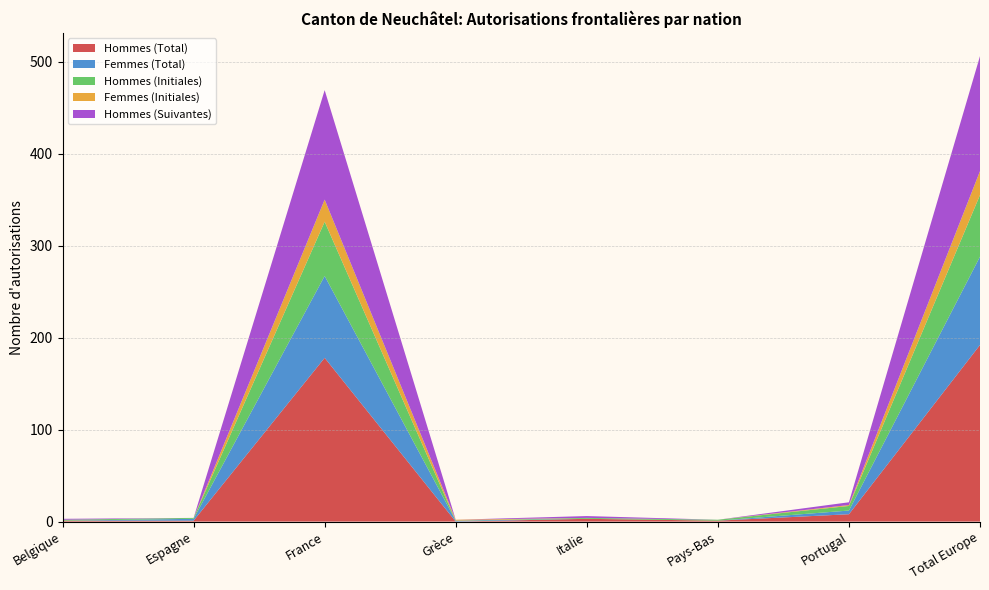

Reading left to right, list all the values displayed in this chart.

Hommes (Total): Belgique=1	Espagne=1	France=178	Grèce=0	Italie=3	Pays-Bas=1	Portugal=8	Total Europe=192
Femmes (Total): Belgique=0	Espagne=2	France=89	Grèce=1	Italie=0	Pays-Bas=0	Portugal=4	Total Europe=96
Hommes (Initiales): Belgique=1	Espagne=1	France=59	Grèce=0	Italie=1	Pays-Bas=1	Portugal=5	Total Europe=67
Femmes (Initiales): Belgique=0	Espagne=0	France=24	Grèce=1	Italie=0	Pays-Bas=0	Portugal=1	Total Europe=26
Hommes (Suivantes): Belgique=1	Espagne=0	France=119	Grèce=0	Italie=2	Pays-Bas=0	Portugal=3	Total Europe=125